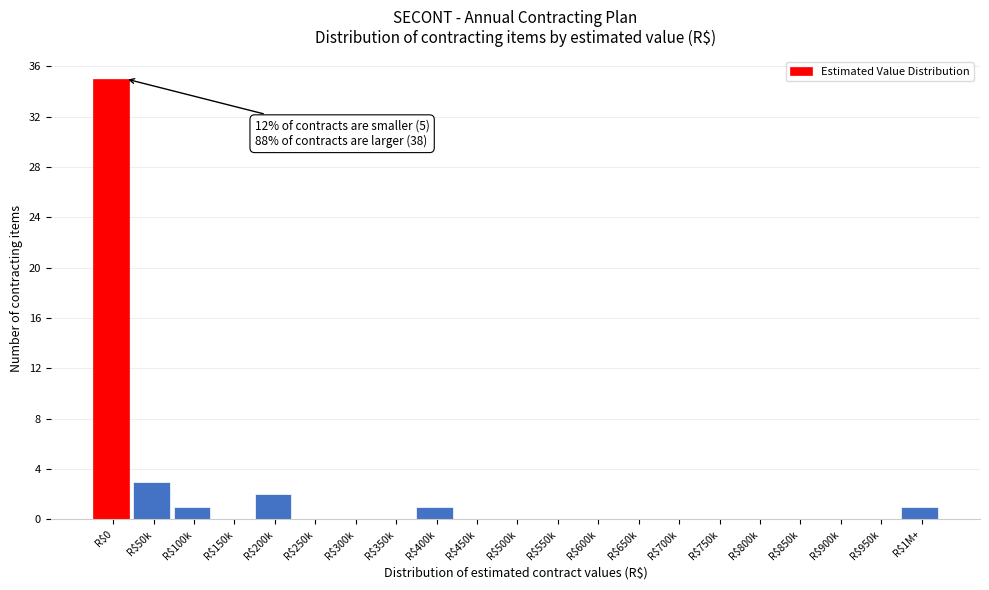

Which label corresponds to the largest value in the chart?

R$0